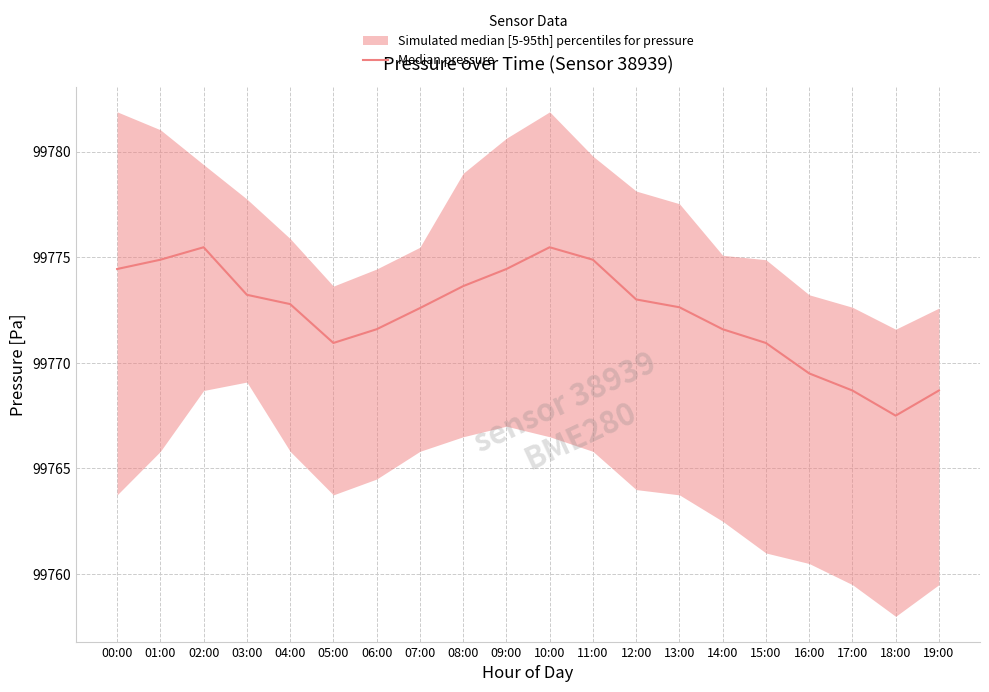

What is the smallest value displayed?

99767.5